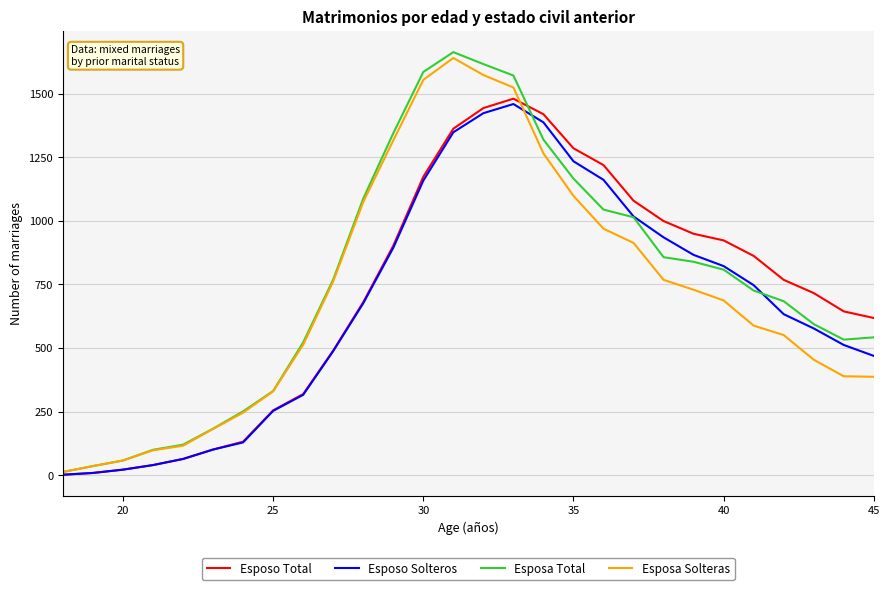

What is the greatest value displayed?

1663